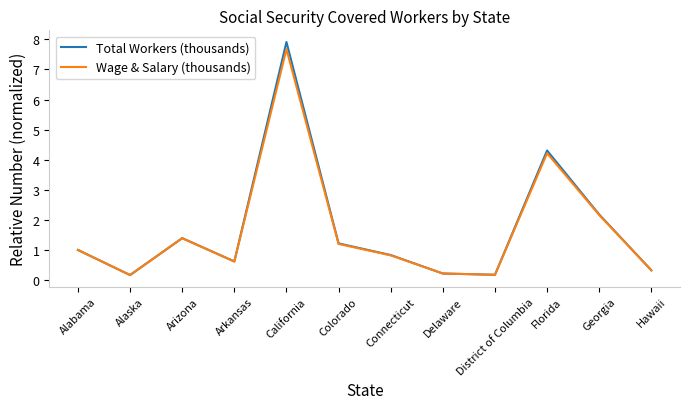

Is the value of Total Workers (thousands) at California greater than the value of Wage & Salary (thousands) at Georgia?

Yes